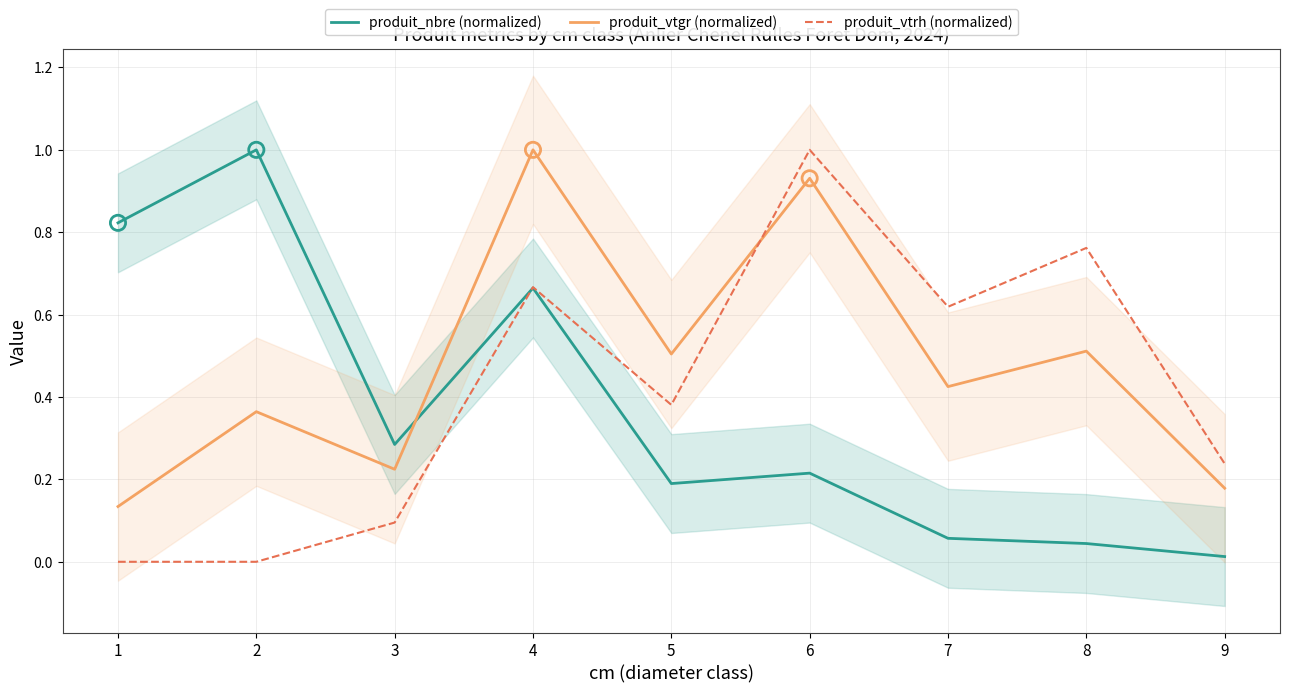

What are all the series names shown in the legend?

produit_nbre (normalized), produit_vtgr (normalized), produit_vtrh (normalized)